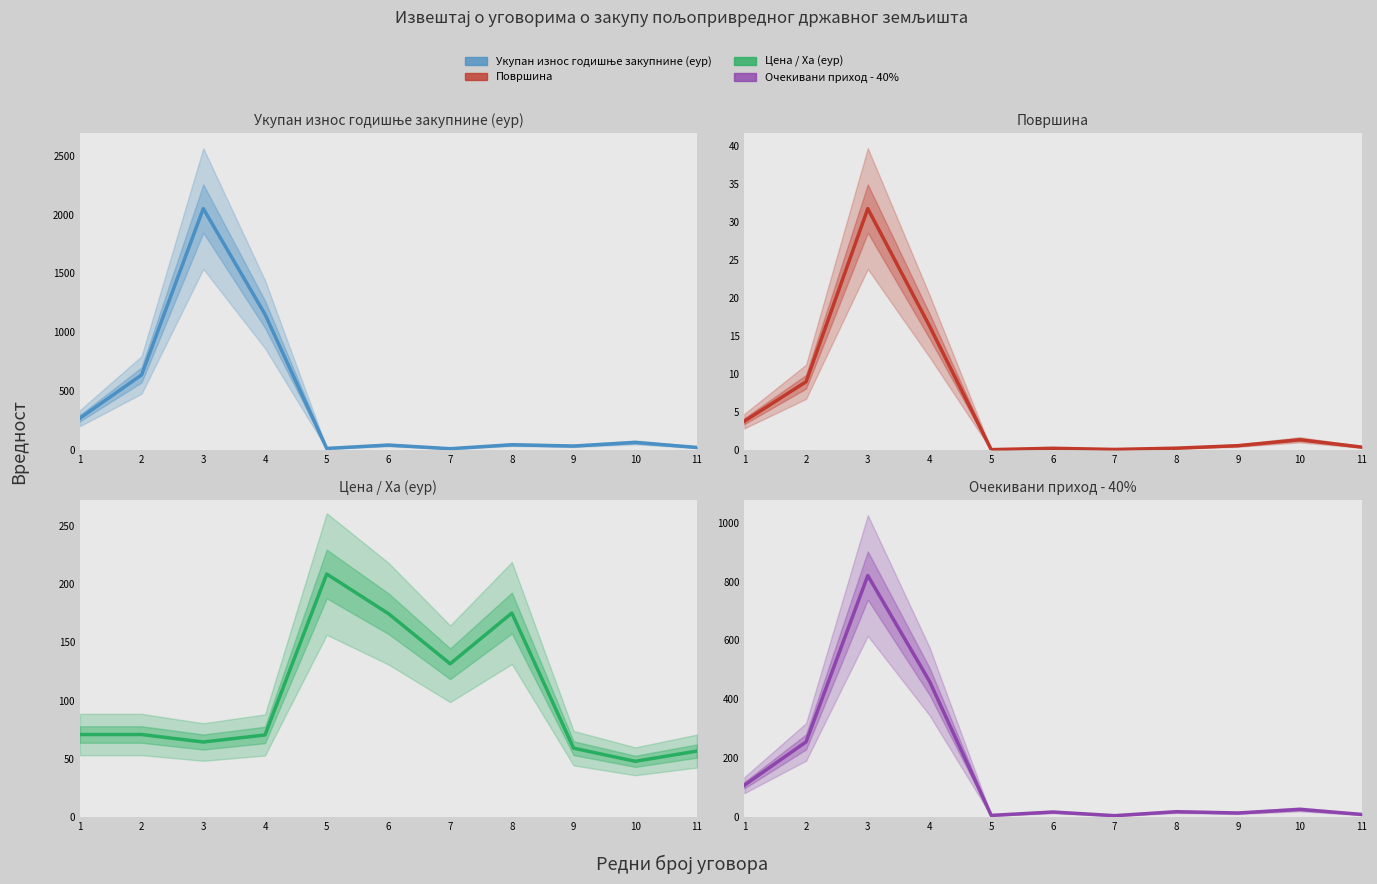

Is the value of Очекивани приход - 40% at 11 greater than the value of Цена / Ха (еур) at 2?

No